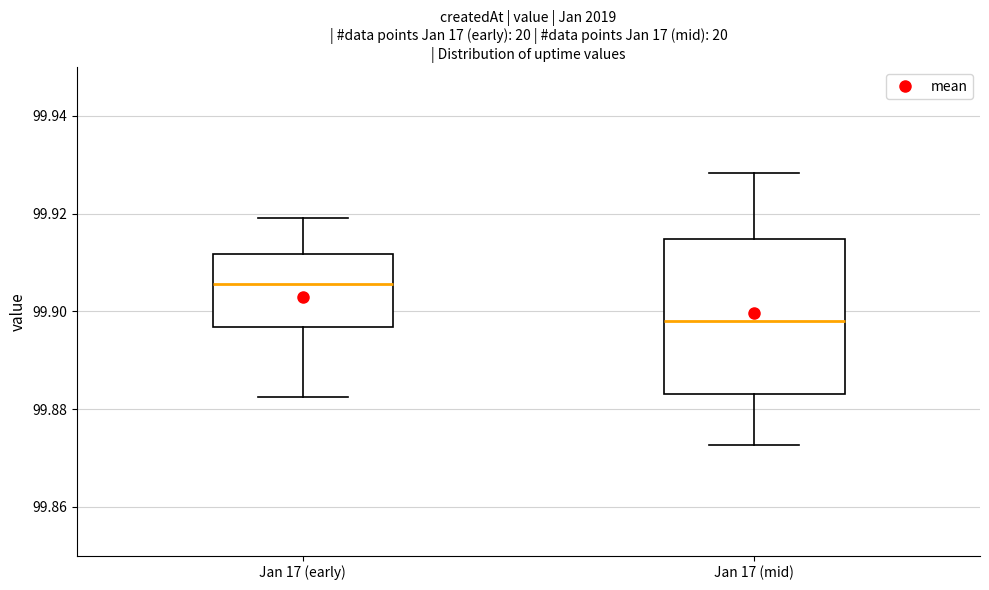

Reading left to right, read every box against the y-axis: the position of its median line, the range the box covers, and the ends of its whiskers. The values are not printed on the chart, so give them approximately, as read against the axis.

Jan 17 (early): median 99.906, box 99.896 to 99.912, whiskers 99.882 to 99.920
Jan 17 (mid): median 99.898, box 99.884 to 99.914, whiskers 99.872 to 99.928